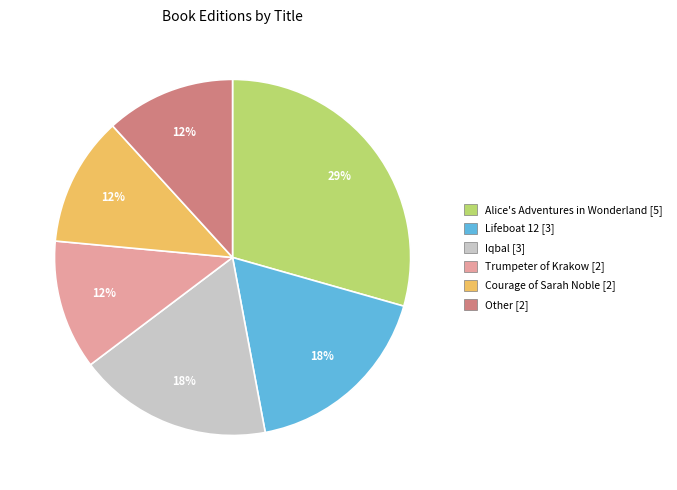

How many segments does this pie chart have?

6